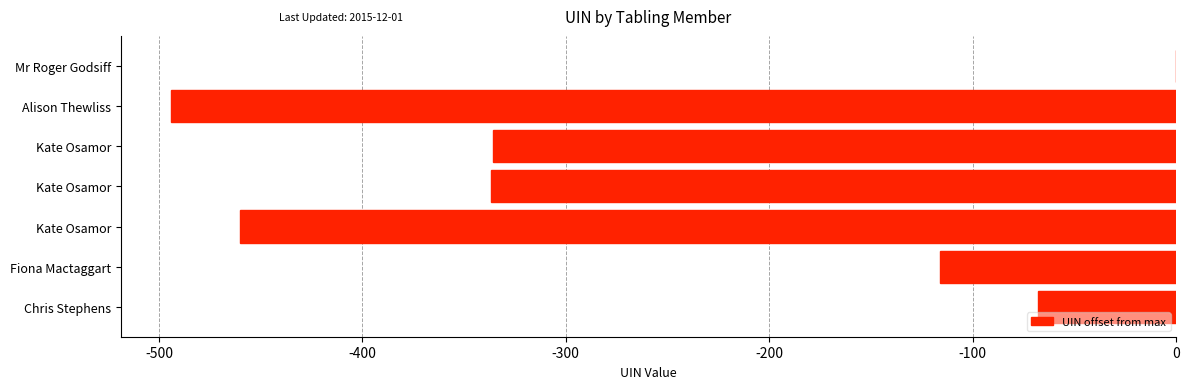

What is the minimum value shown in the chart?

-494